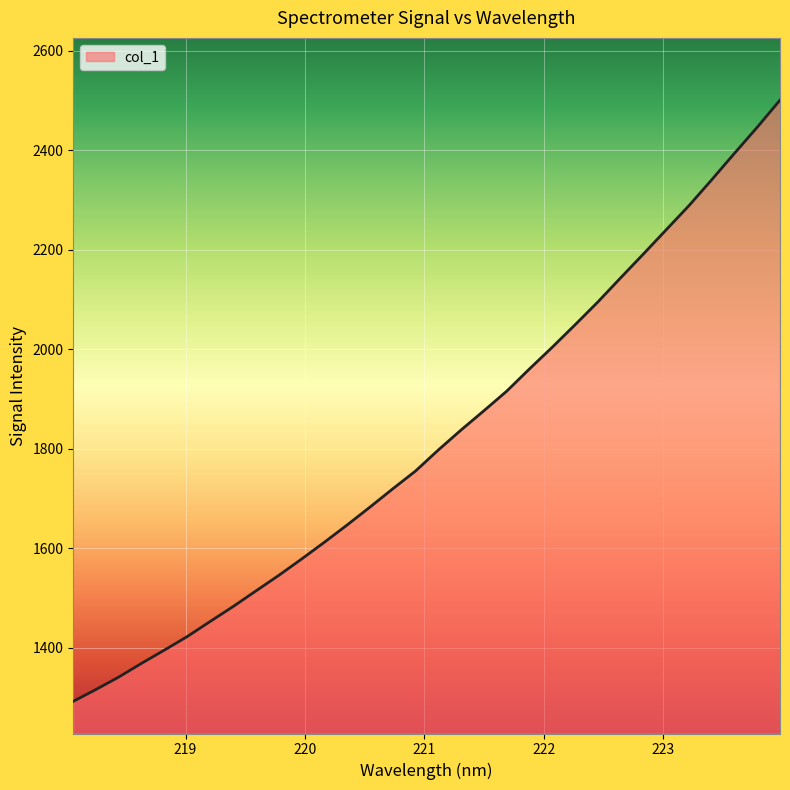

What is the minimum value shown in the chart?

1292.1